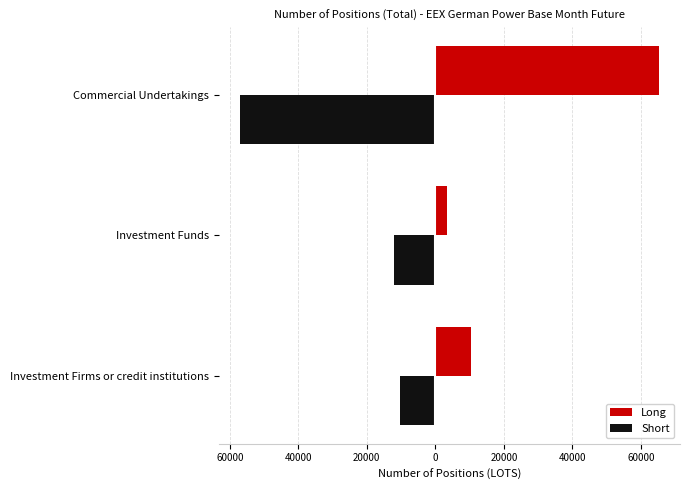

What are all the series names shown in the legend?

Long, Short